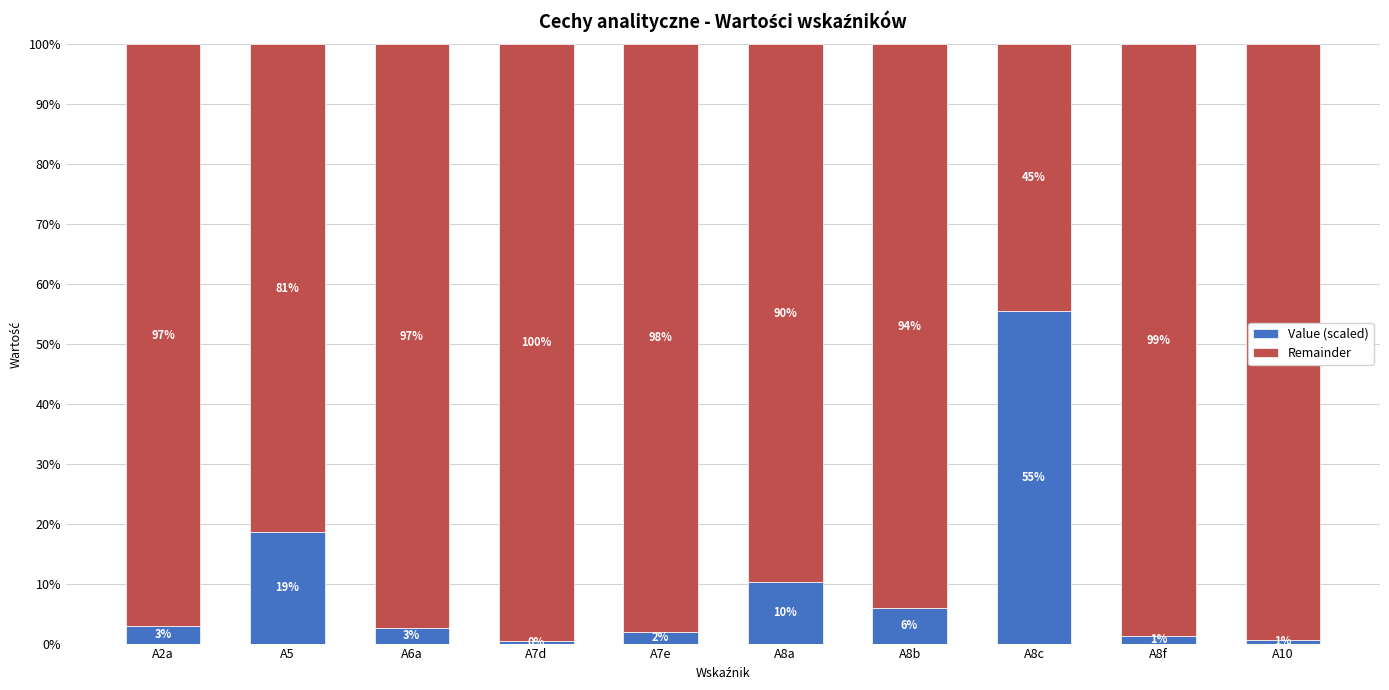

What is the value of the Value (scaled) bar at the 2nd from the left?

18.6